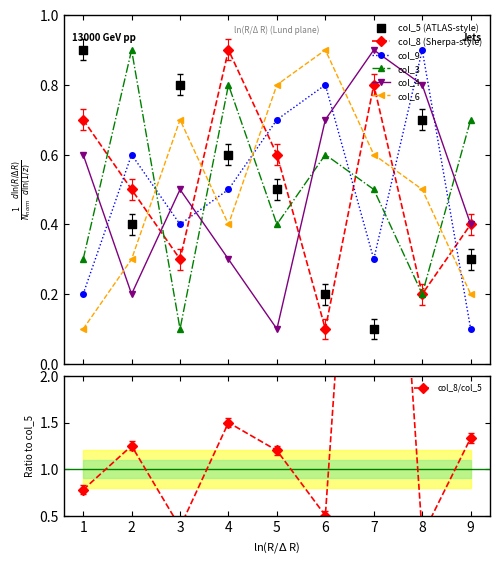

What are all the series names shown in the legend?

col_5, col_8, col_9, col_3, col_4, col_6